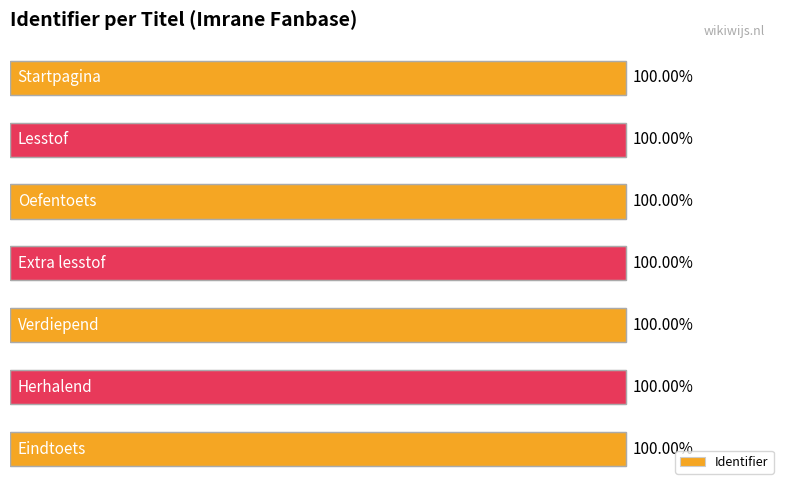

Are the bars horizontal?

Yes